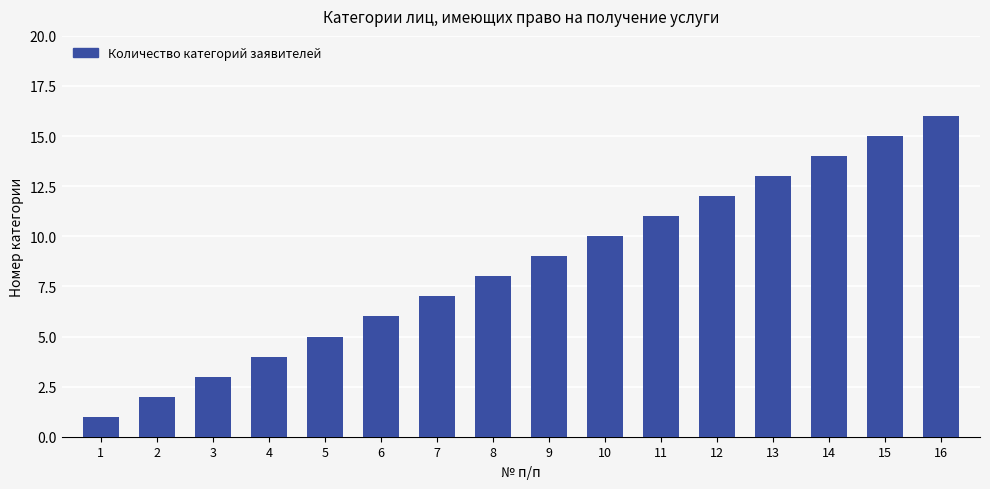

Does the chart contain stacked bars?

No